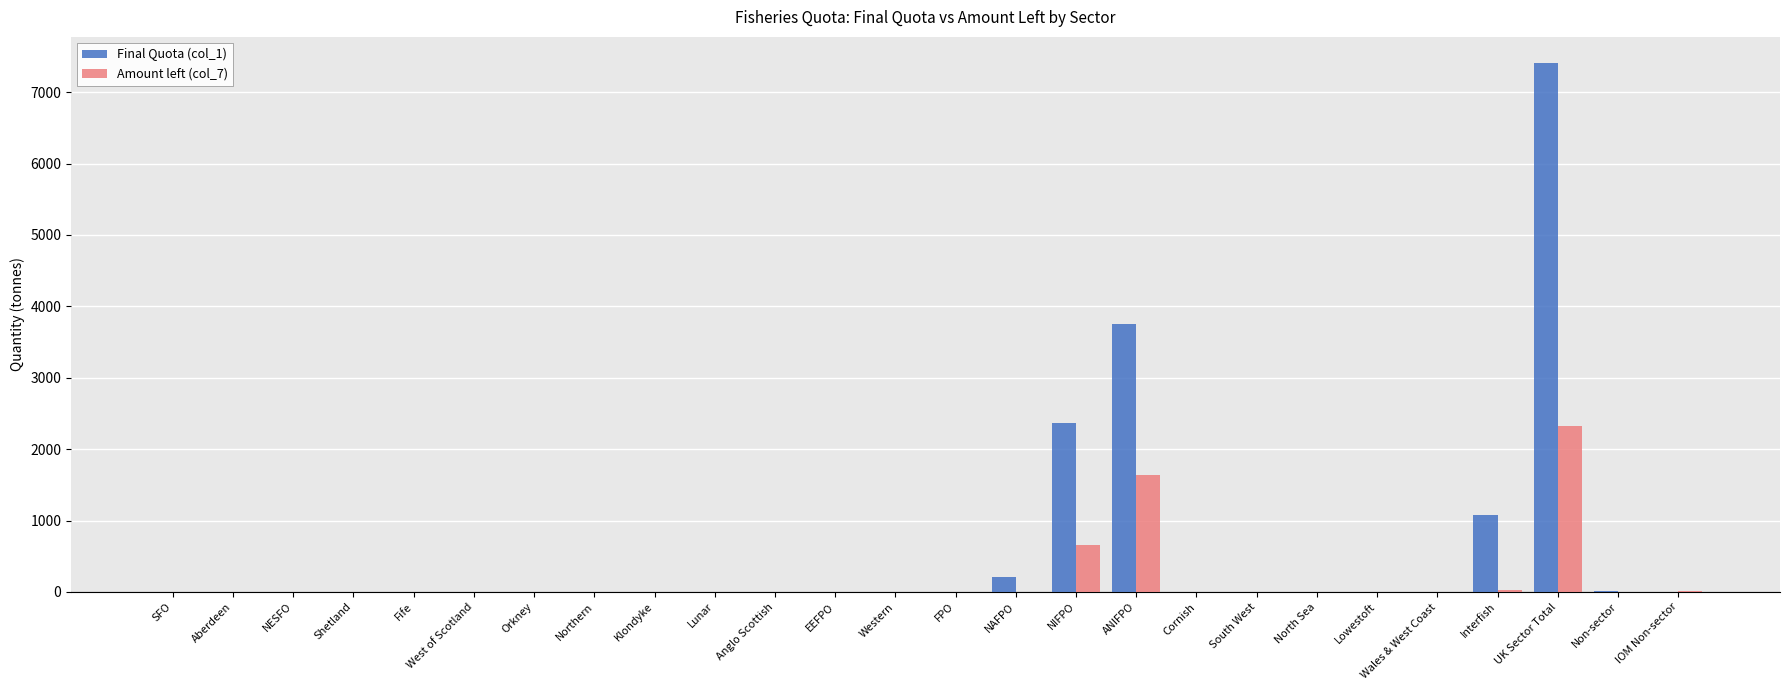

At which category is the sum across all series the highest?

UK Sector Total